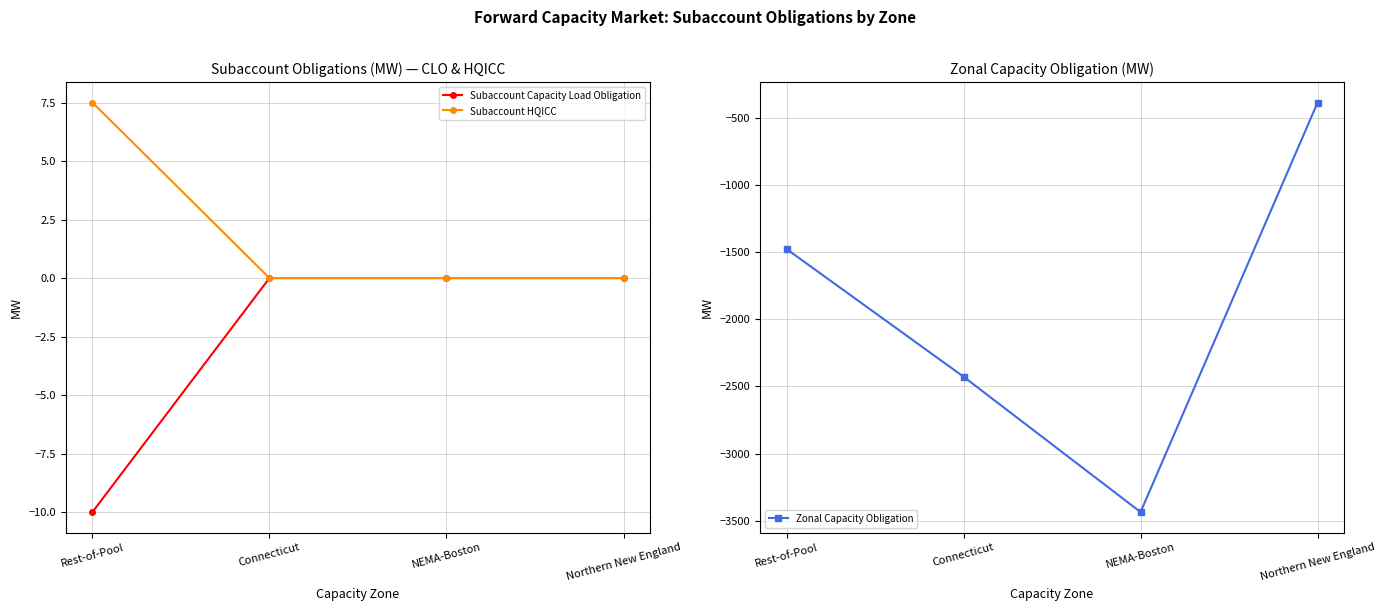

How many lines are shown in the chart?

3